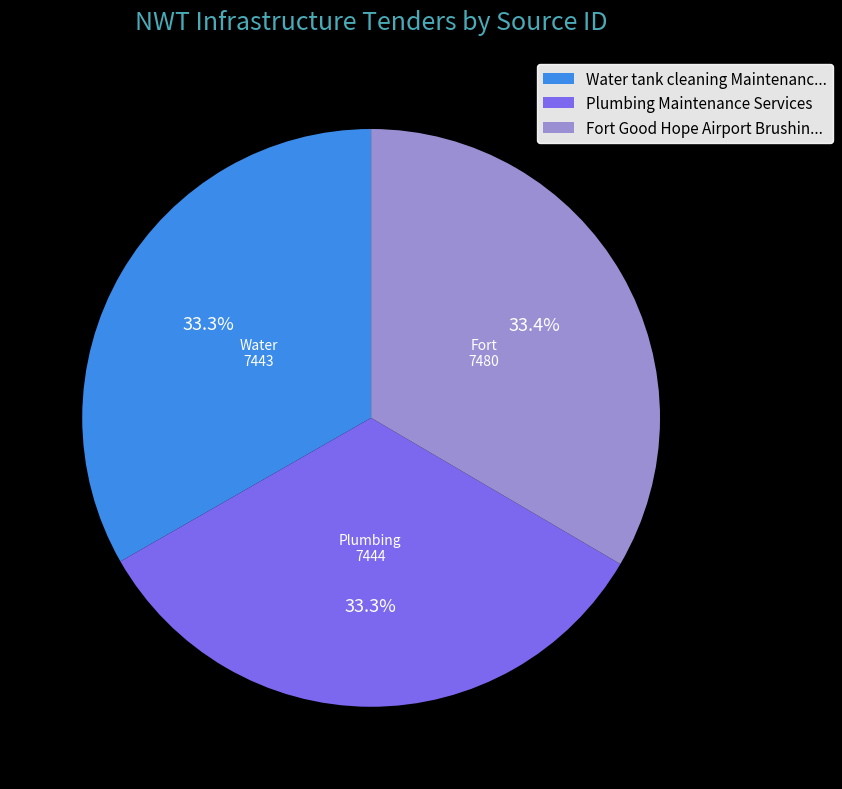

What portion of the pie excludes Water tank cleaning Maintenanc...?

66.7%